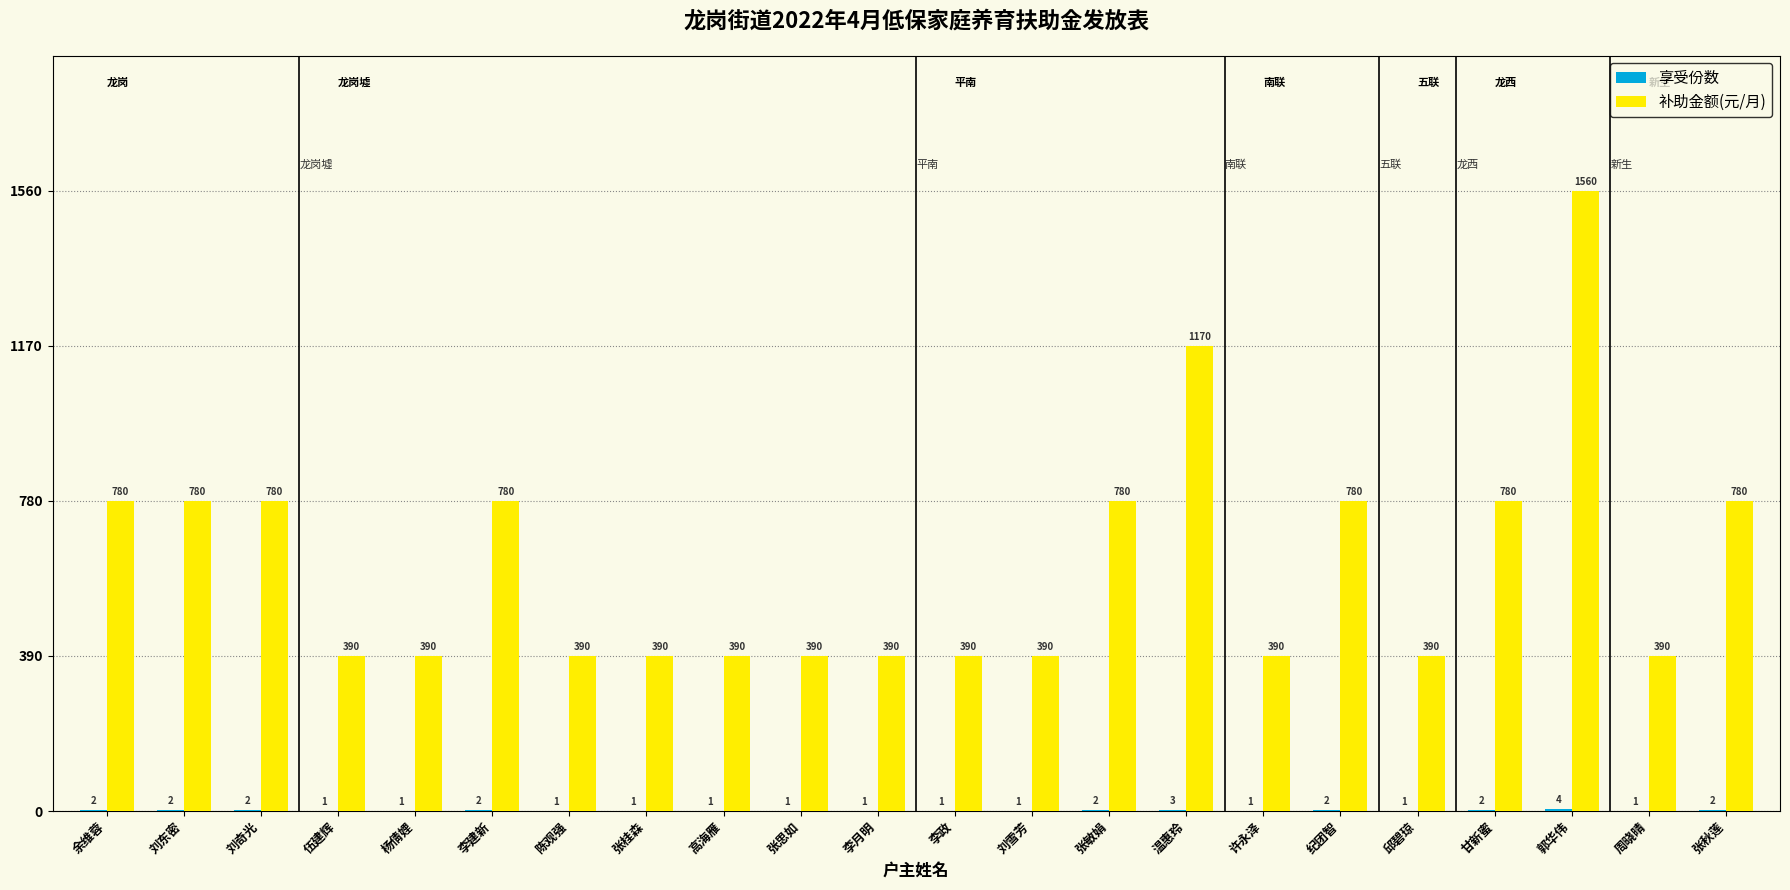

How many 补助金额(元/月) values are between 390 and 780?

20